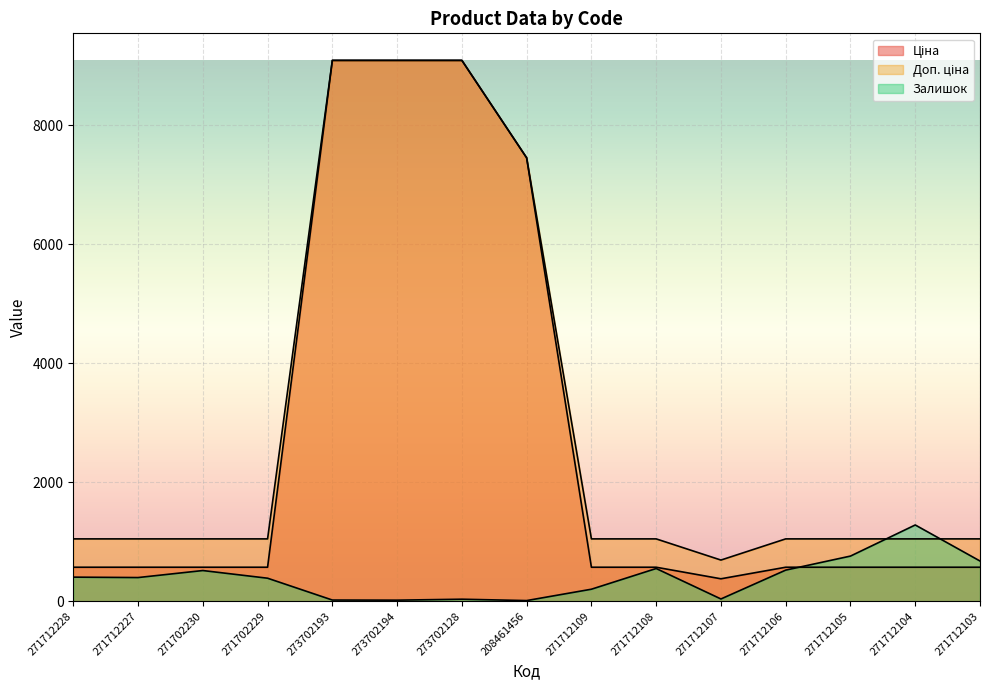

How many values in the Доп. ціна series exceed 1048?

14